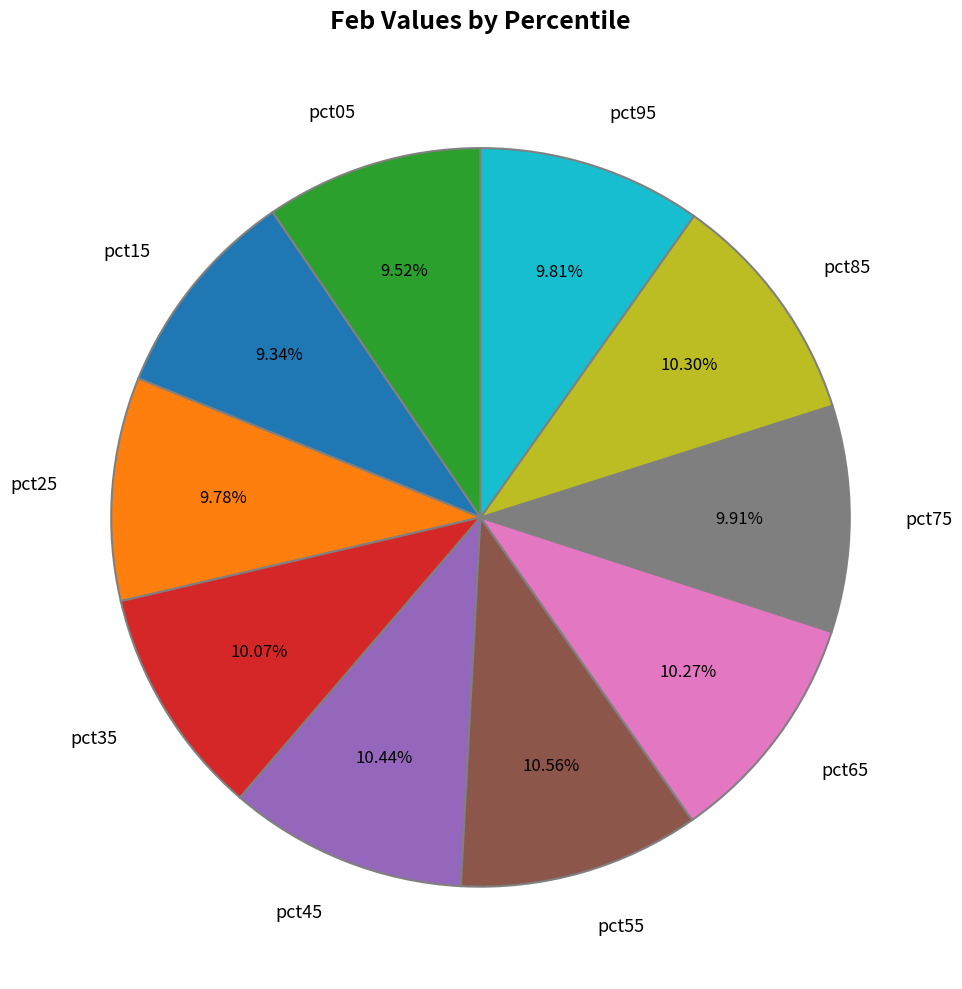

Do pct35 and pct15 together represent more than half of the pie?

No